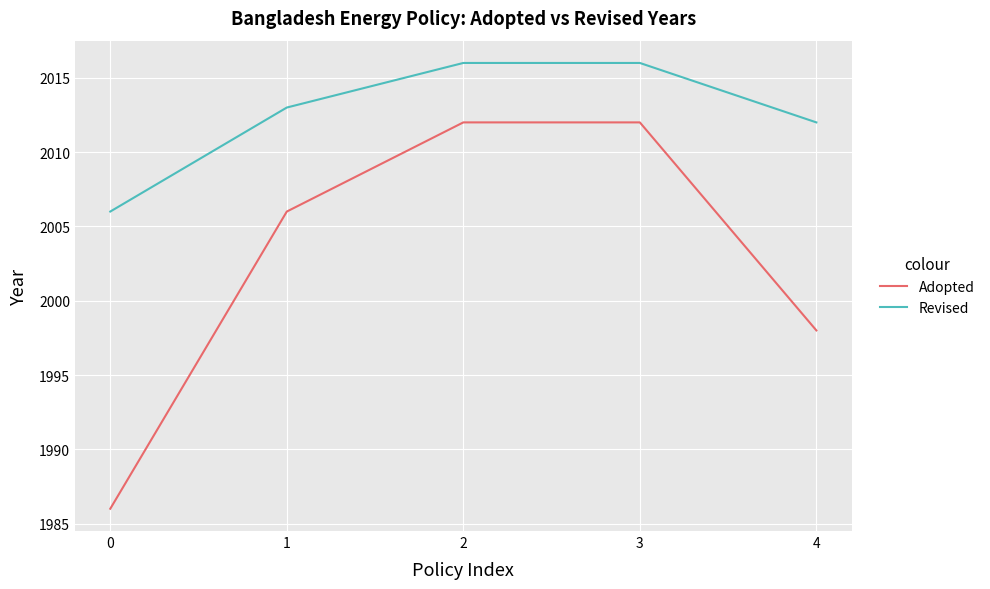

What is the lowest value of the Adopted series?

1986